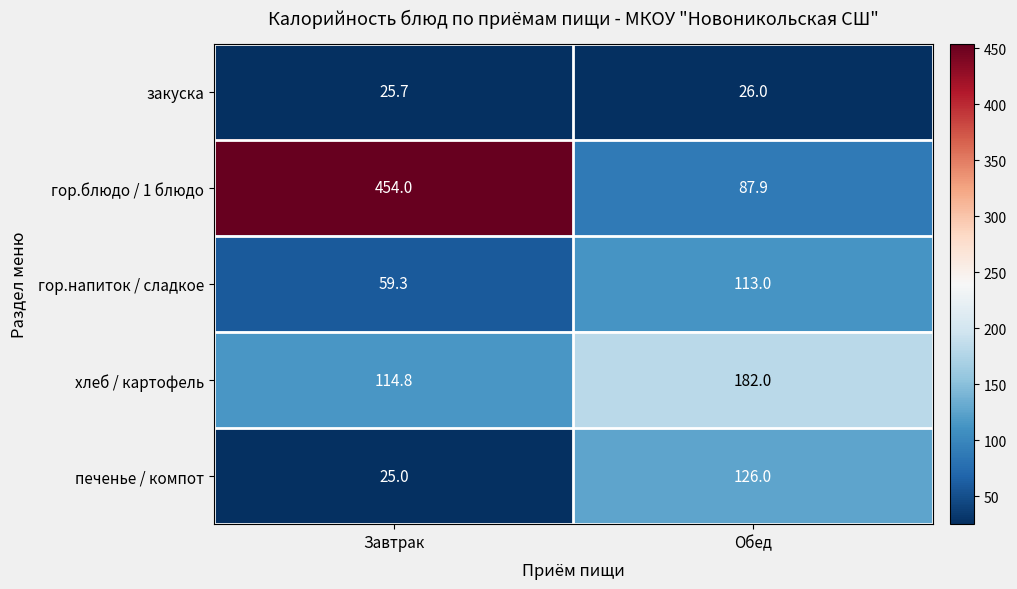

Reading right to left, what are all the values shown in this chart?

закуска: 26.0	25.7
гор.блюдо / 1 блюдо: 87.9	454.0
гор.напиток / сладкое: 113.0	59.3
хлеб / картофель: 182.0	114.8
печенье / компот: 126.0	25.0